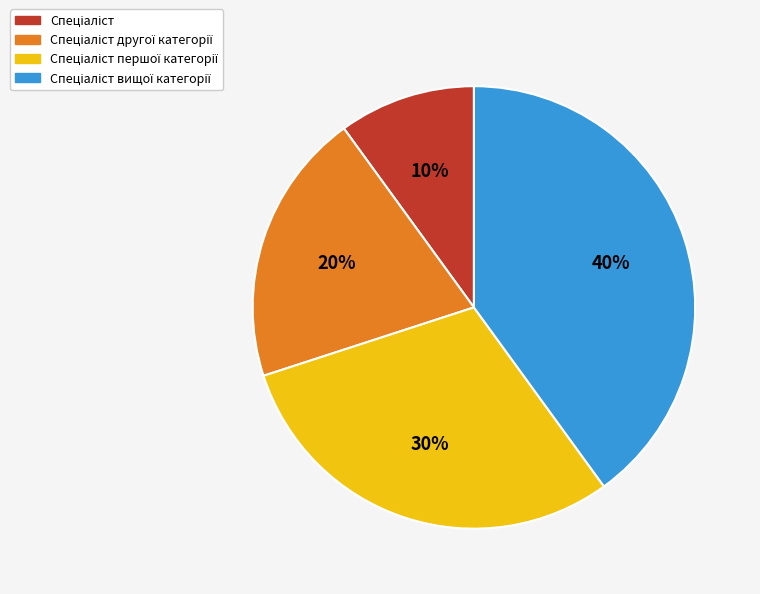

Is there a majority slice in this chart?

No